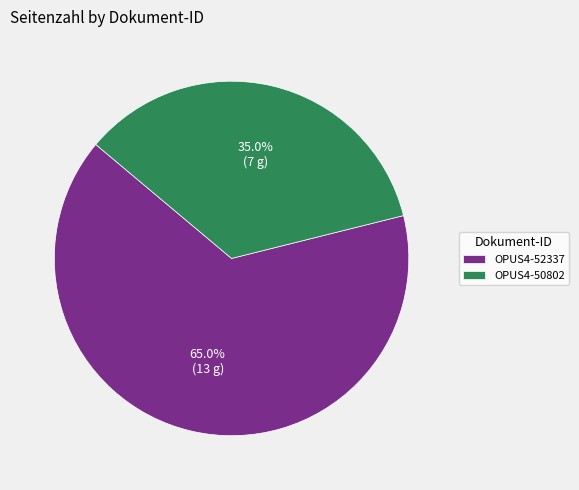

To the nearest percent, what portion does OPUS4-52337 represent?

65%